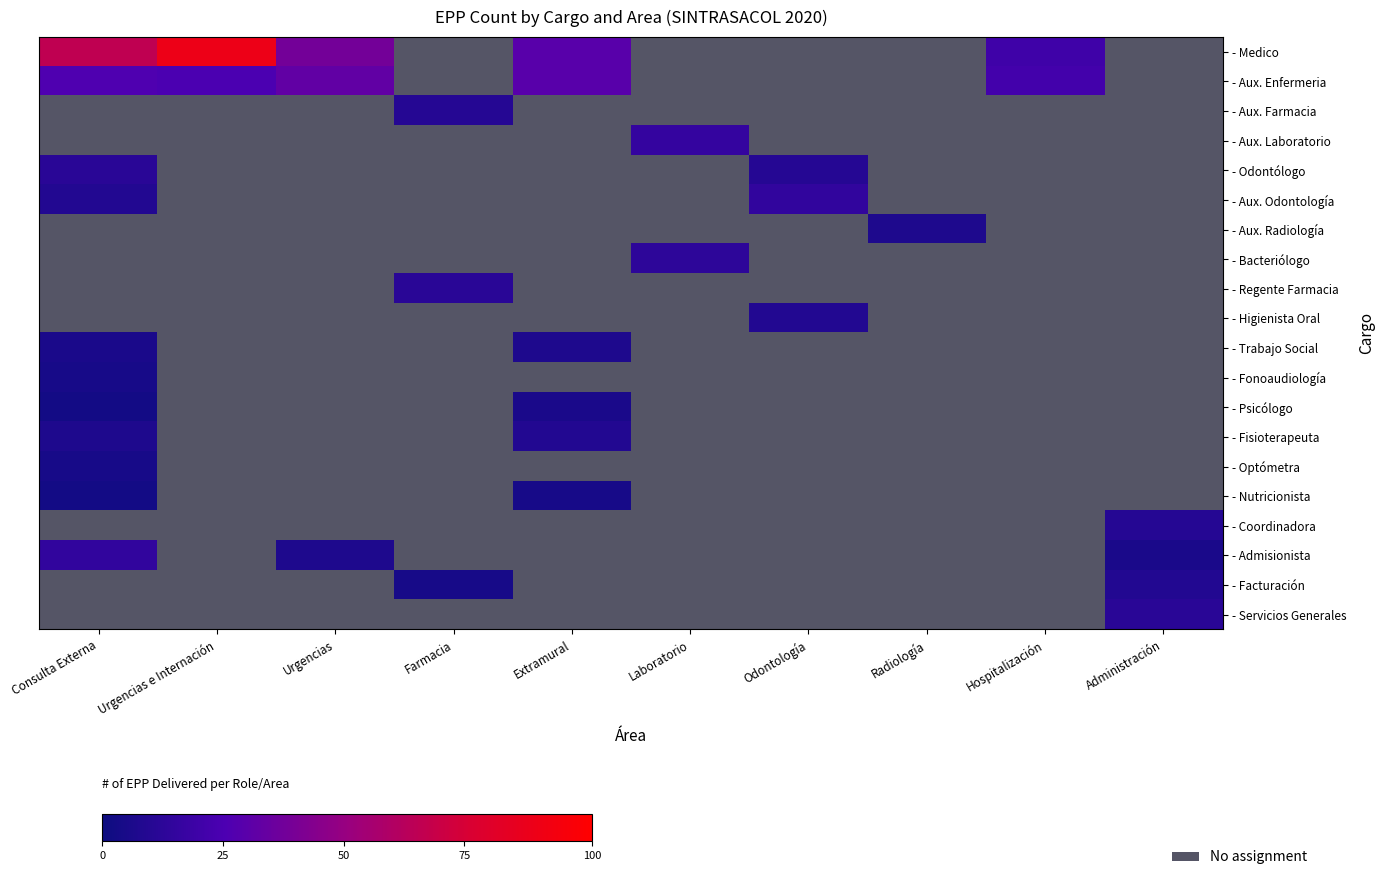

Which has a higher value, Farmacia or Laboratorio?

Laboratorio